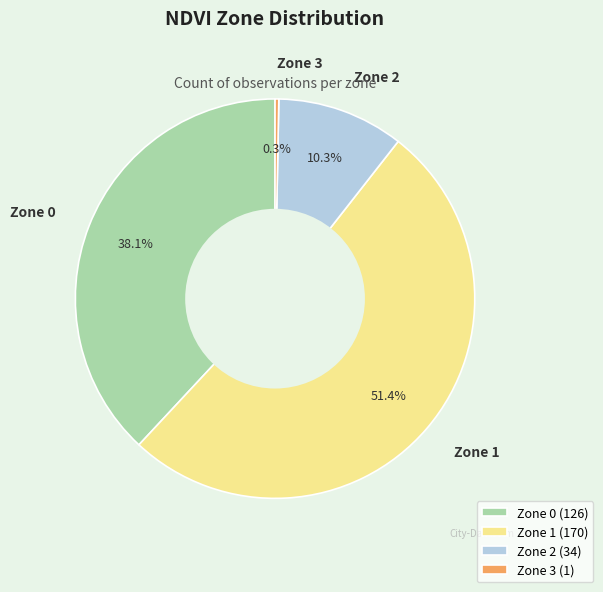

How many segments does this pie chart have?

4